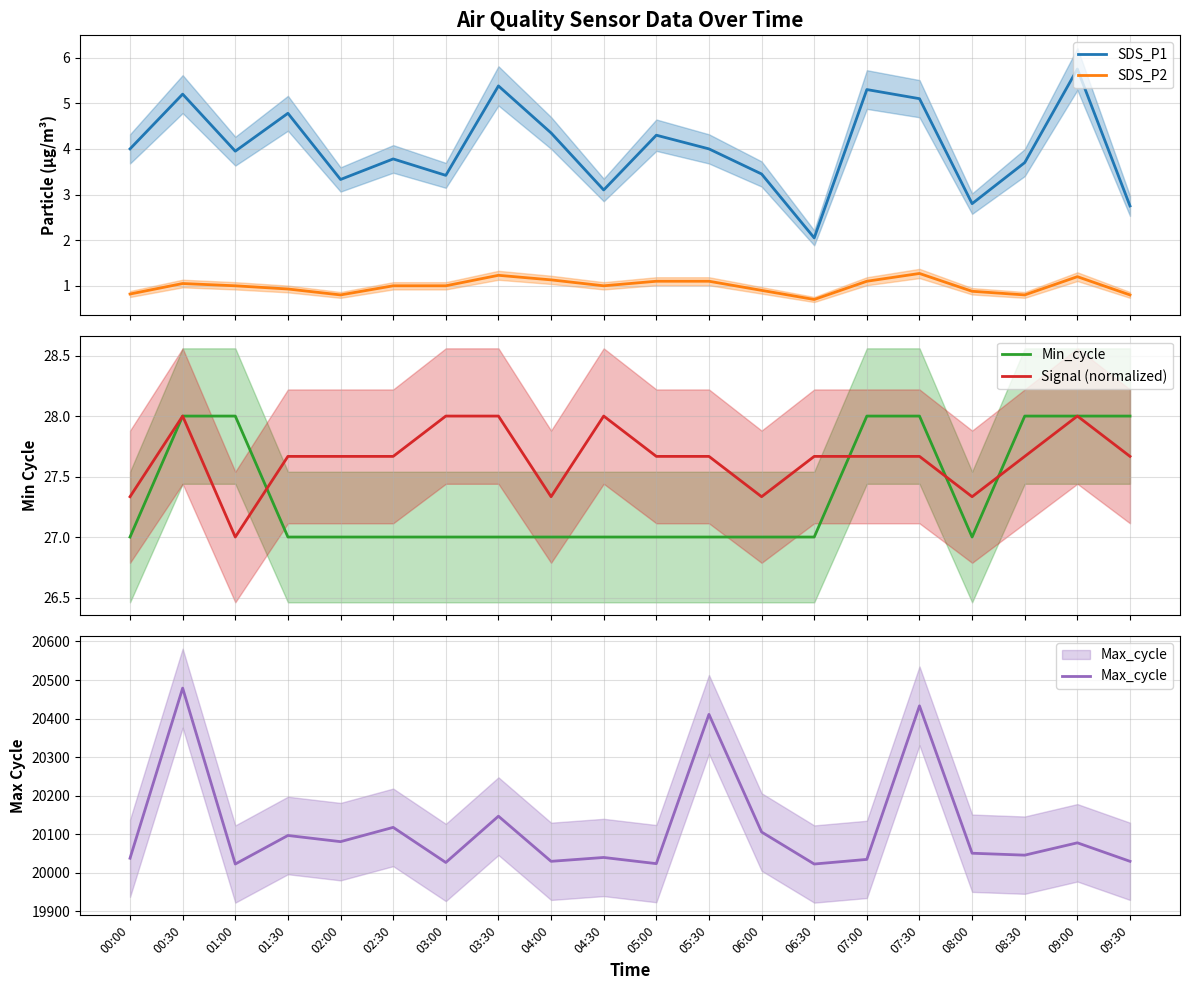

What is the sum of the SDS_P2 values at 00:00 and 04:00?

1.9